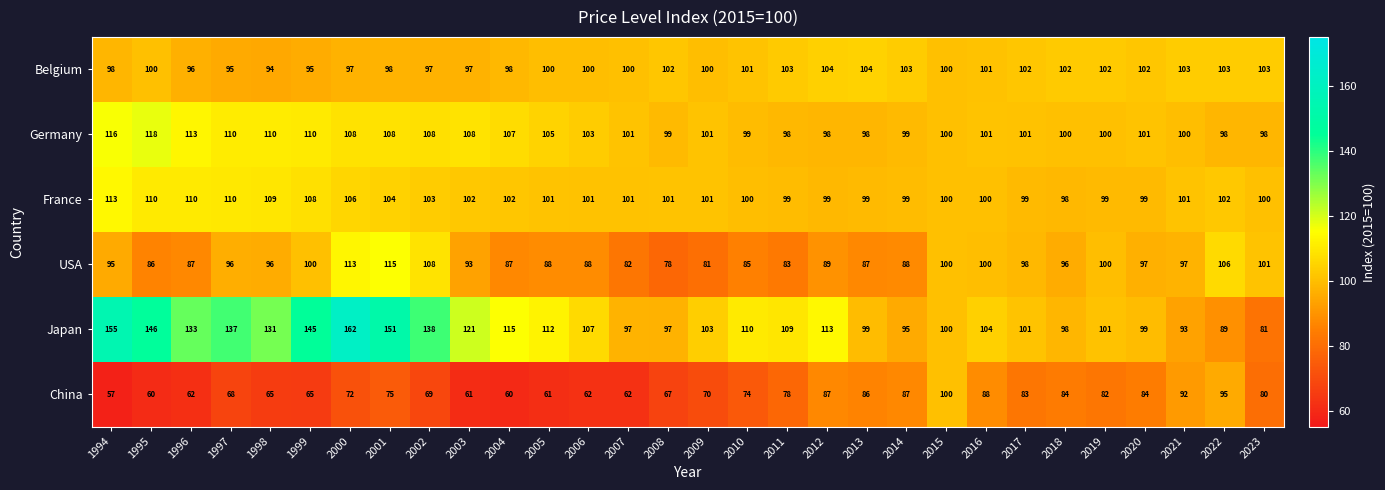

How many distinct data groups are displayed?

6